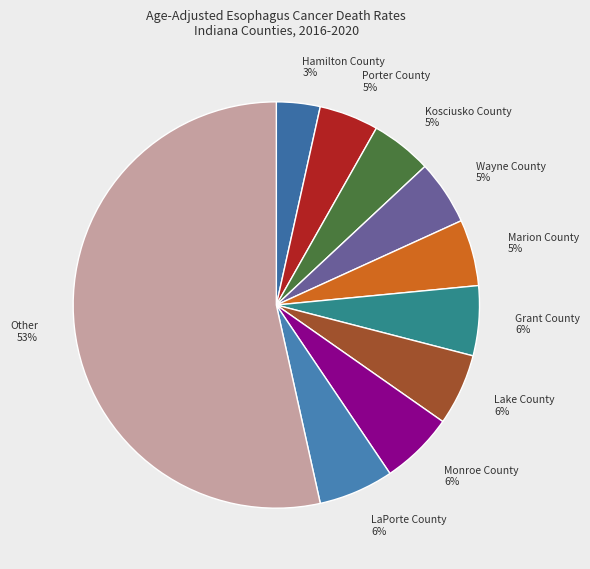

To the nearest percent, what is the combined percentage of Kosciusko County and Hamilton County?

8%